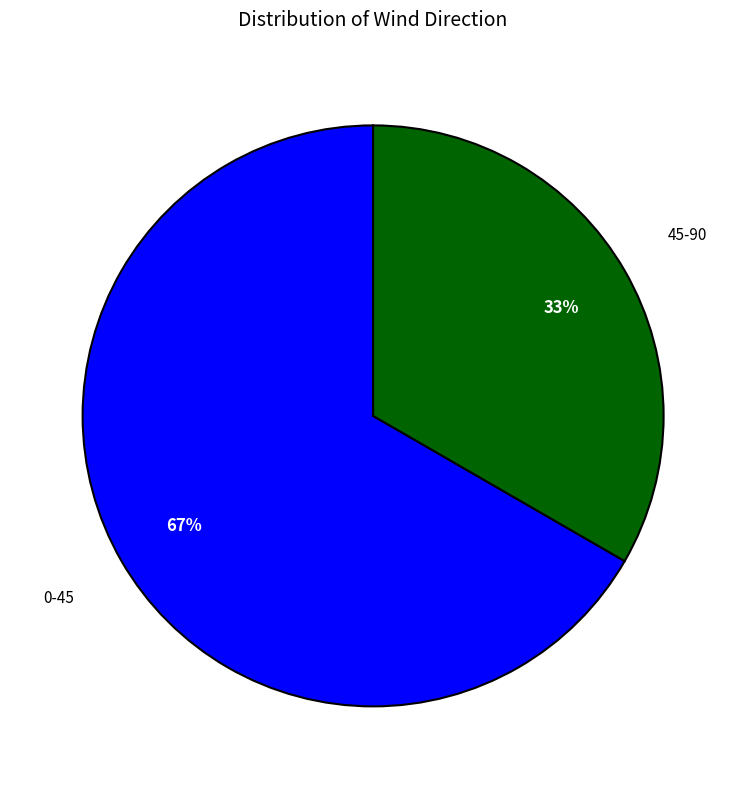

Is there any slice that represents more than half of the pie?

Yes